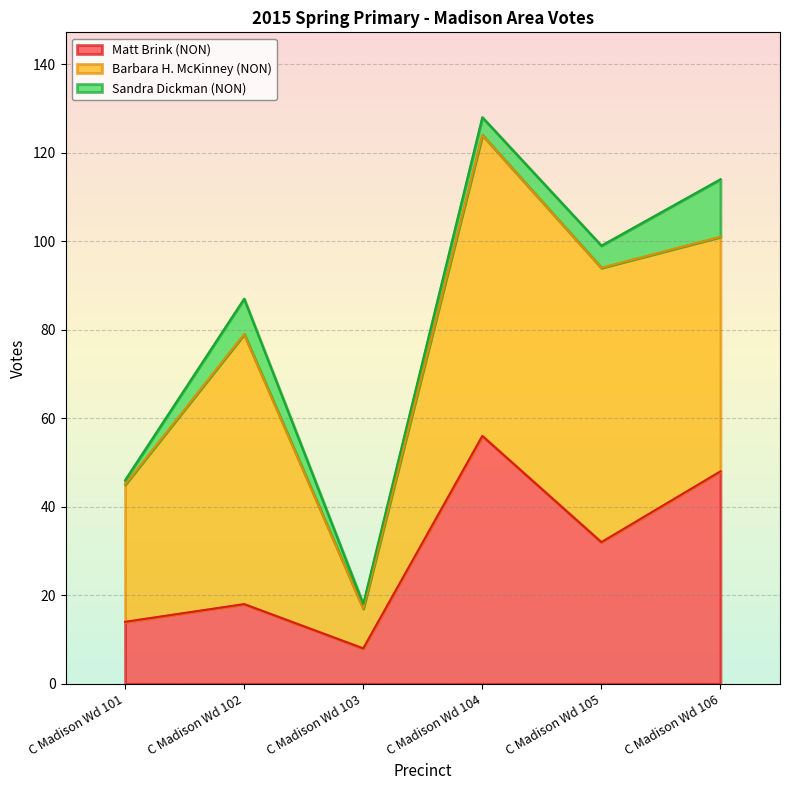

What is the lowest value of the Barbara H. McKinney (NON) series?

9